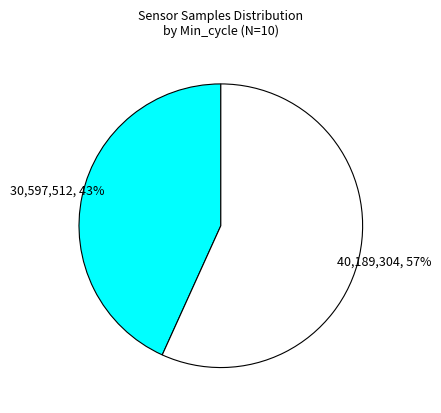

Is there any slice that represents more than half of the pie?

Yes